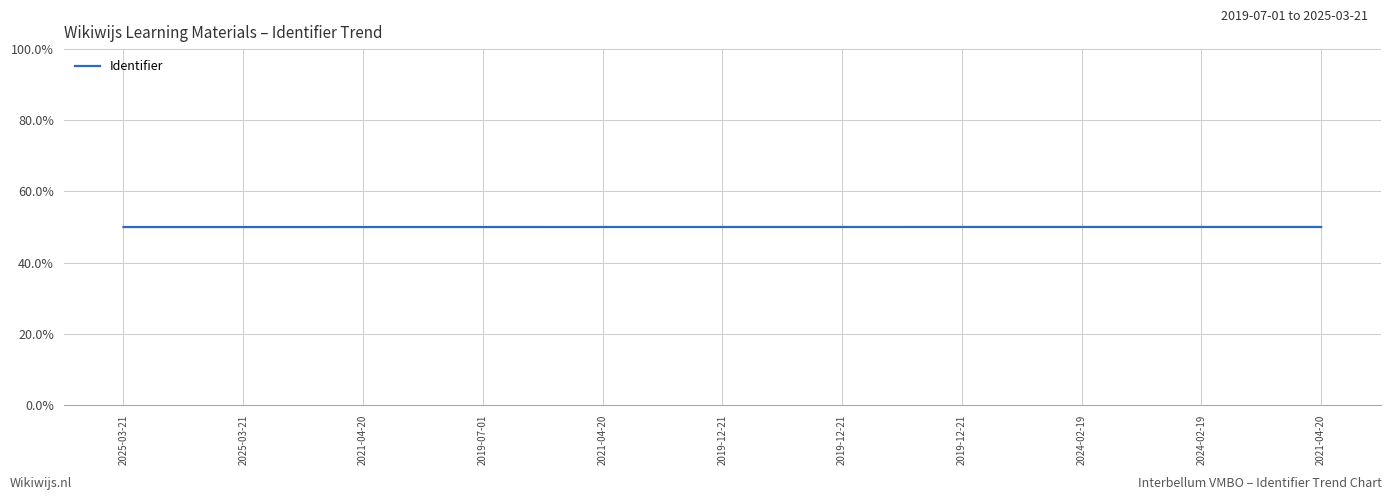

True or false: the data shows 6801998 at 2024-02-19.

False